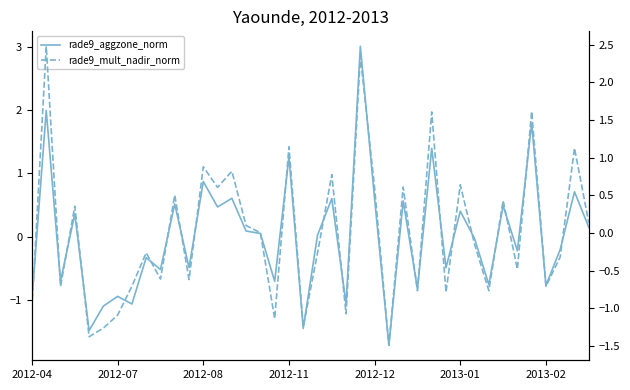

What value does the rade9_mult_nadir_norm series have at 38?

1.1